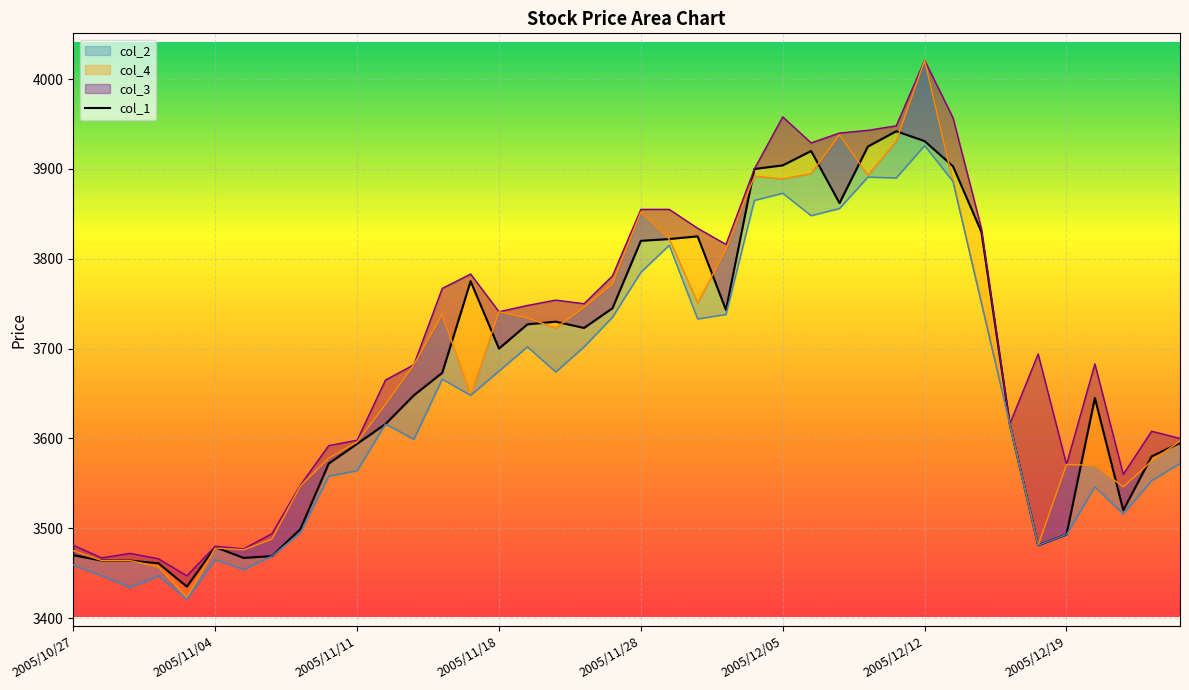

What position from the left is 2005/11/18?

4